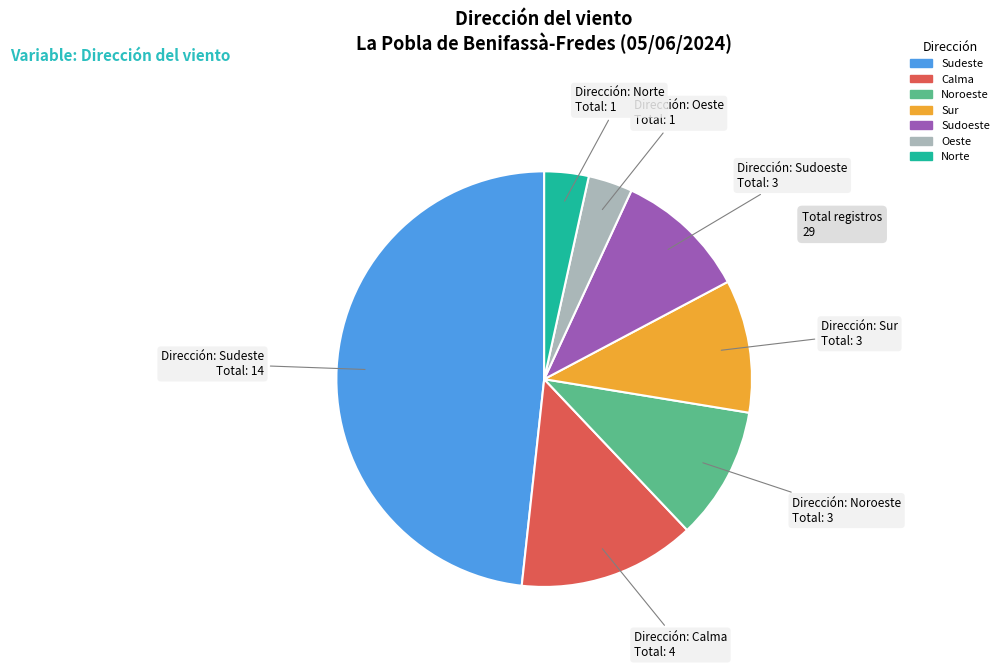

Which category has the biggest portion of the pie?

Sudeste